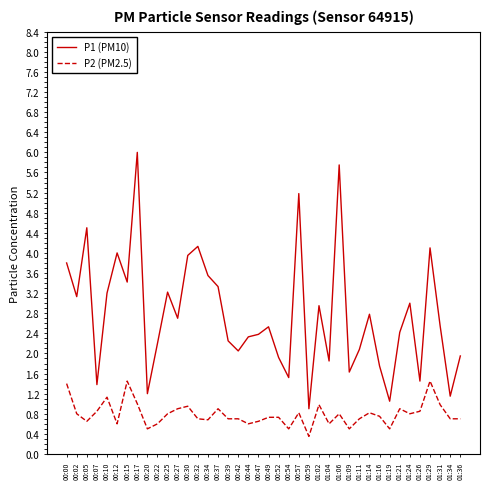

True or false: P1 (PM10) and P2 (PM2.5) cross at least once.

False